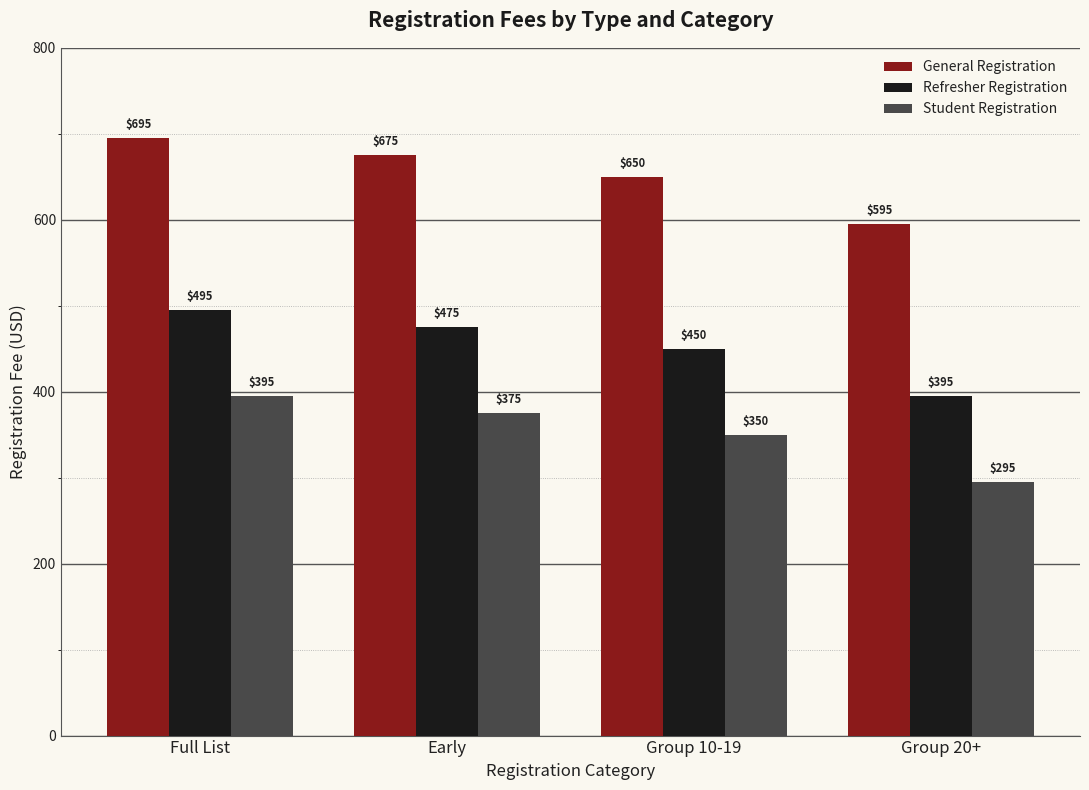

At Early, list the series in order from smallest to largest.

Student Registration, Refresher Registration, General Registration